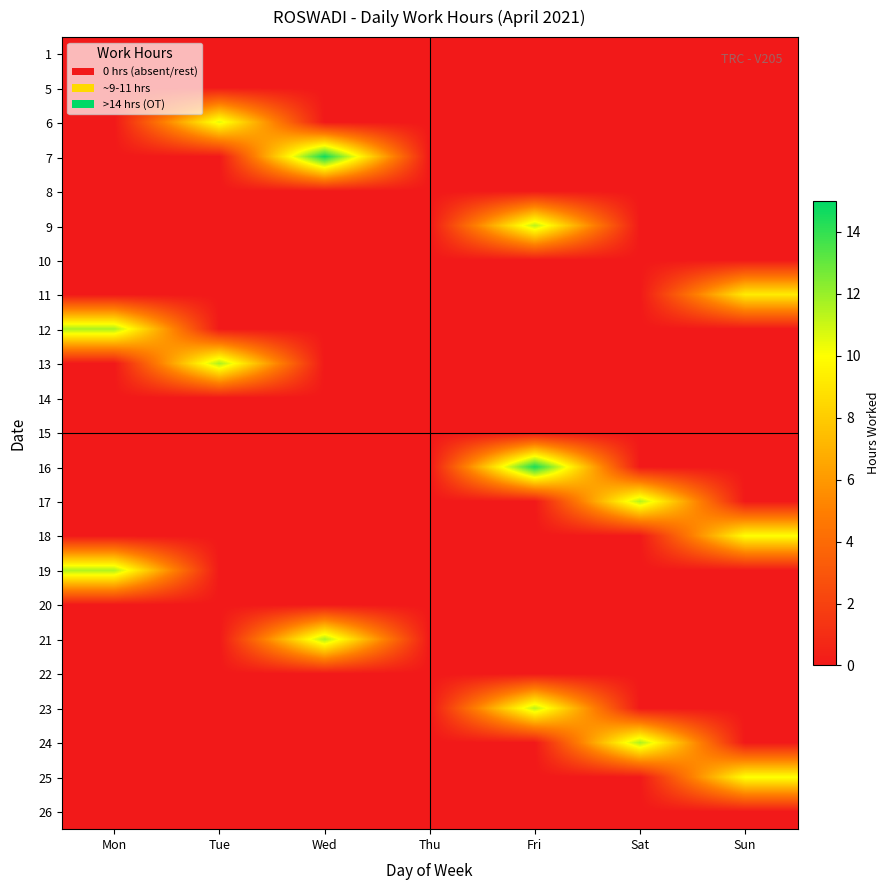

Which label corresponds to the largest value in the chart?

Wed